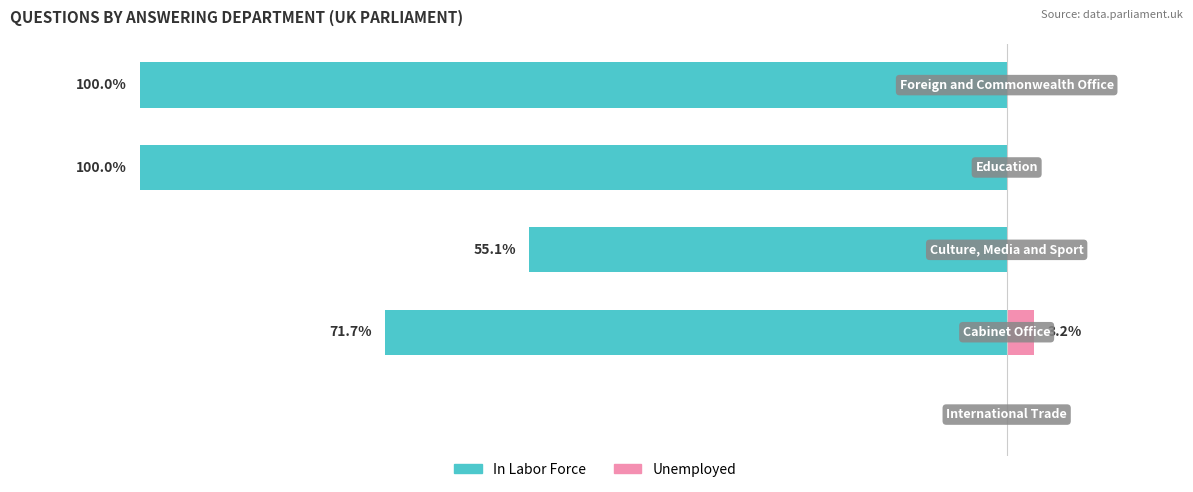

What is the difference between the second highest and second lowest values in the In Labor Force series?

44.9